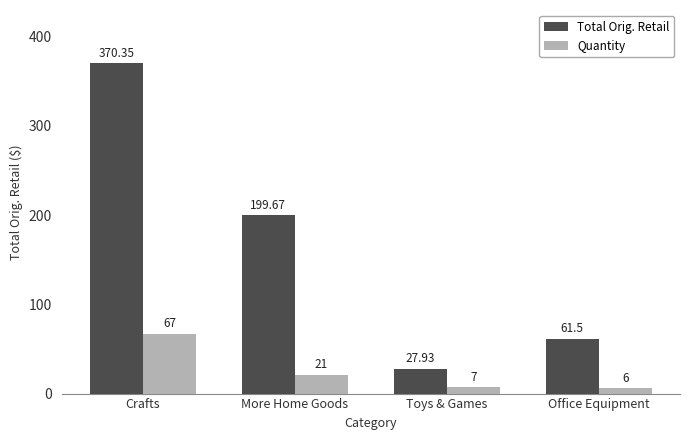

Reading left to right, list all the values displayed in this chart.

Total Orig. Retail: Crafts=370.4	More Home Goods=199.7	Toys & Games=27.9	Office Equipment=61.5
Quantity: Crafts=67.0	More Home Goods=21.0	Toys & Games=7.0	Office Equipment=6.0